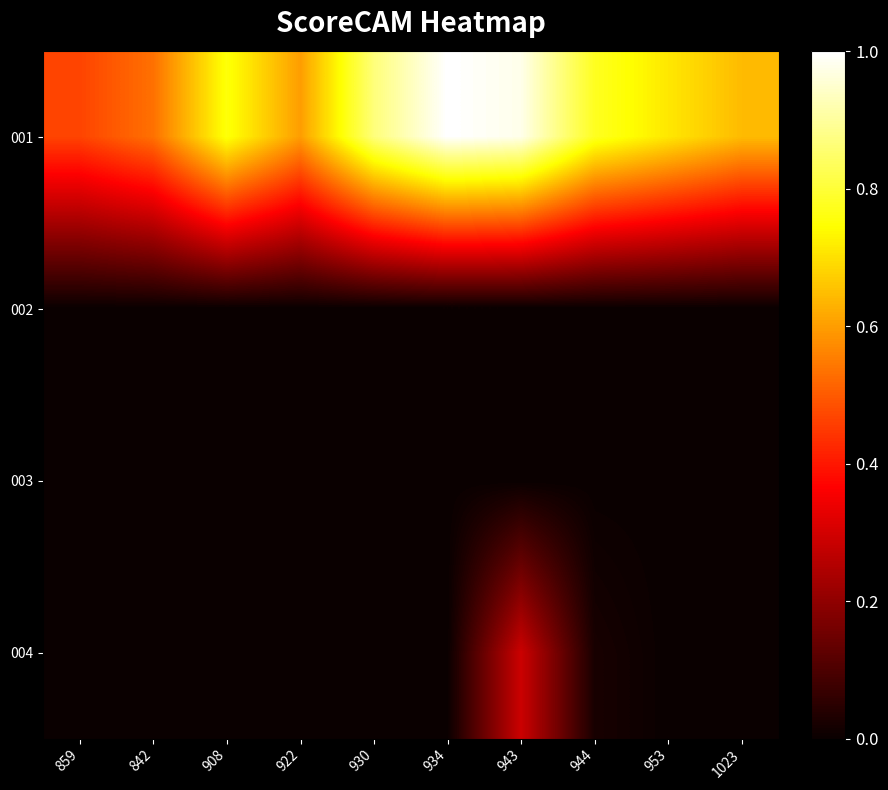

Between 922 and 930, which series saw the biggest shift?

001